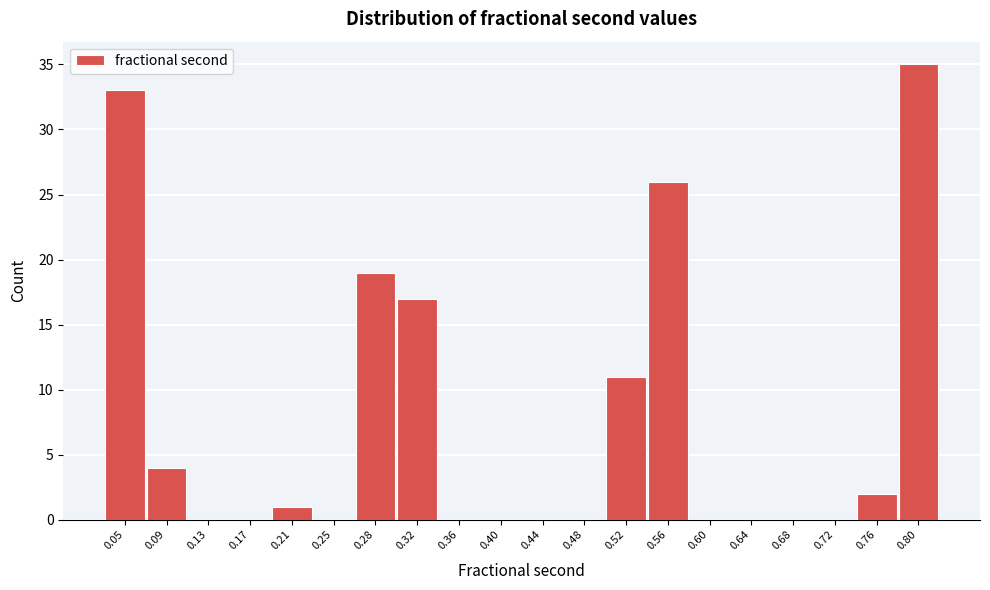

Reading right to left, transcribe all the data shown in this chart.

0.80=35	0.76=2	0.72=0	0.68=0	0.64=0	0.60=0	0.56=26	0.52=11	0.48=0	0.44=0	0.40=0	0.36=0	0.32=17	0.28=19	0.25=0	0.21=1	0.17=0	0.13=0	0.09=4	0.05=33